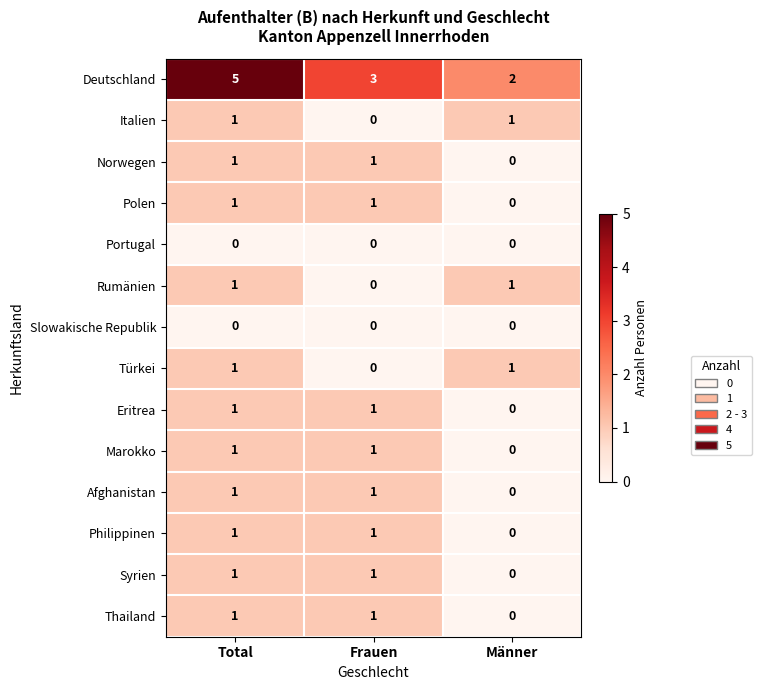

List the labels in order of Deutschland value, smallest first.

Männer, Frauen, Total